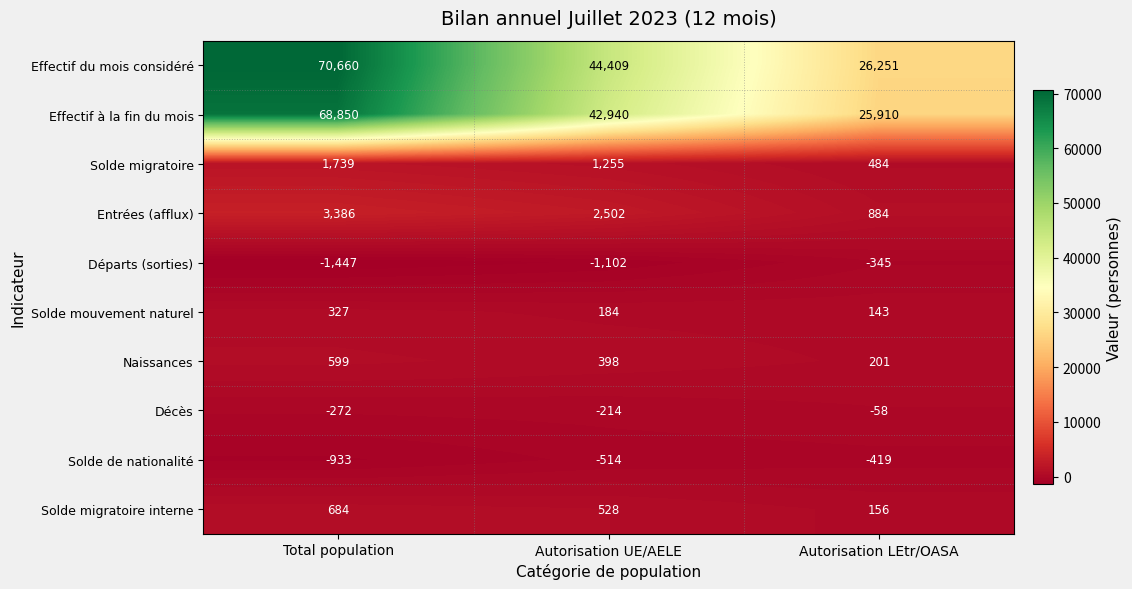

The Solde mouvement naturel series shows 143 at Autorisation LEtr/OASA. True or false?

True